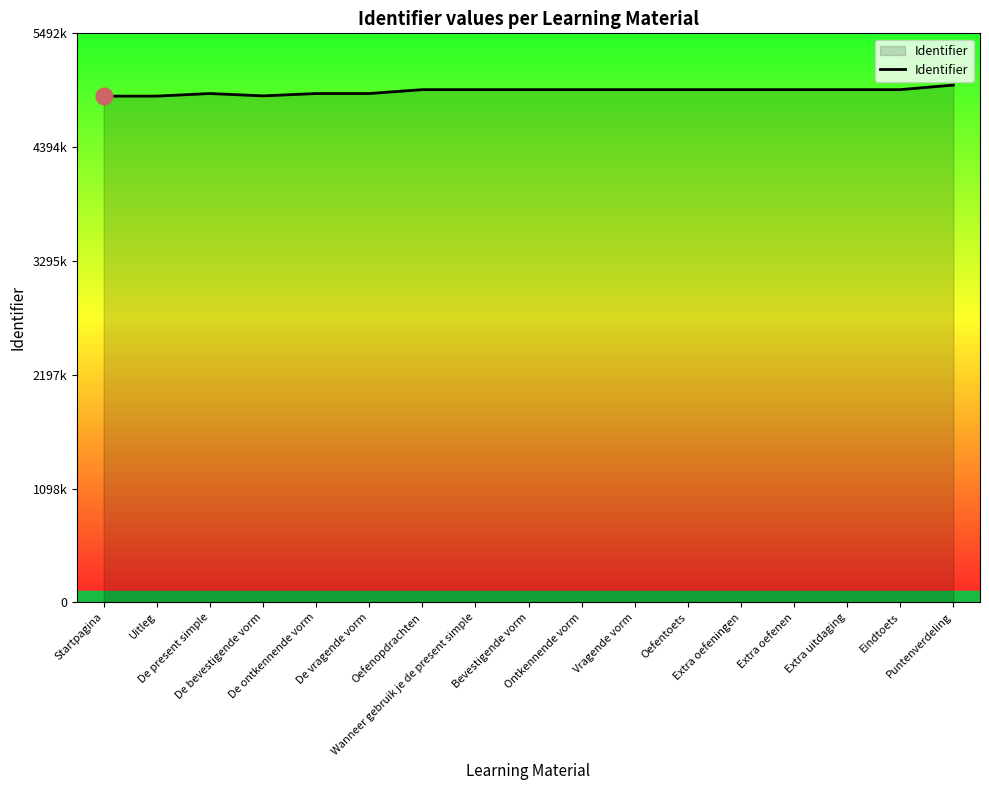

What is the label of the 17th point from the left?

Puntenverdeling